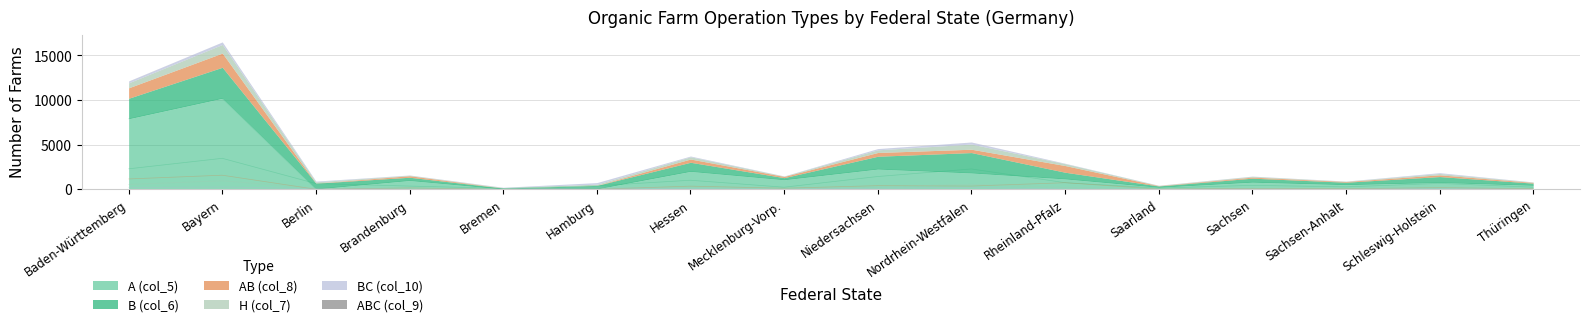

List the series in order of their peak value, highest first.

A (col_5), B (col_6), AB (col_8), H (col_7), BC (col_10), ABC (col_9)